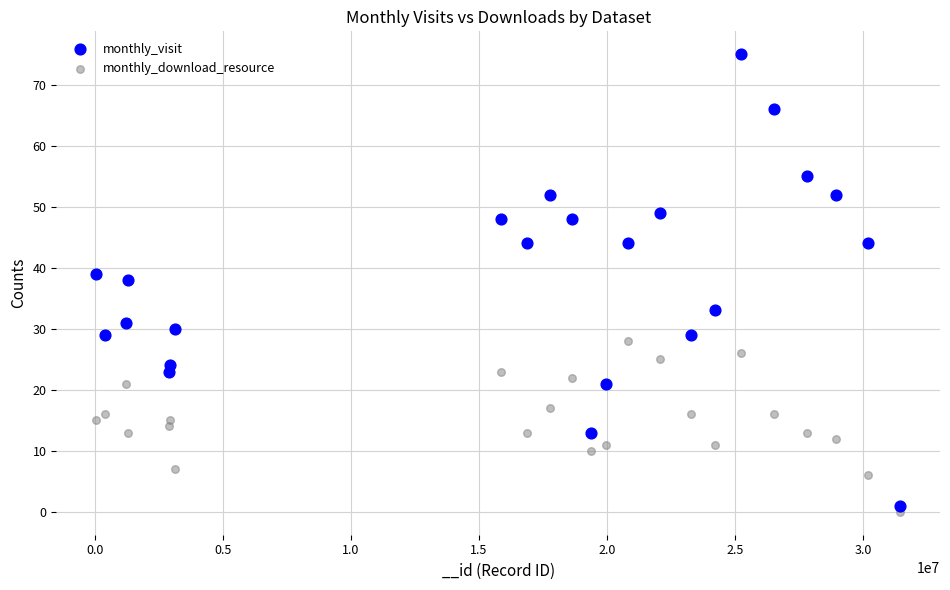

Across all data points, what is the range of Y values (max minus min)?

75